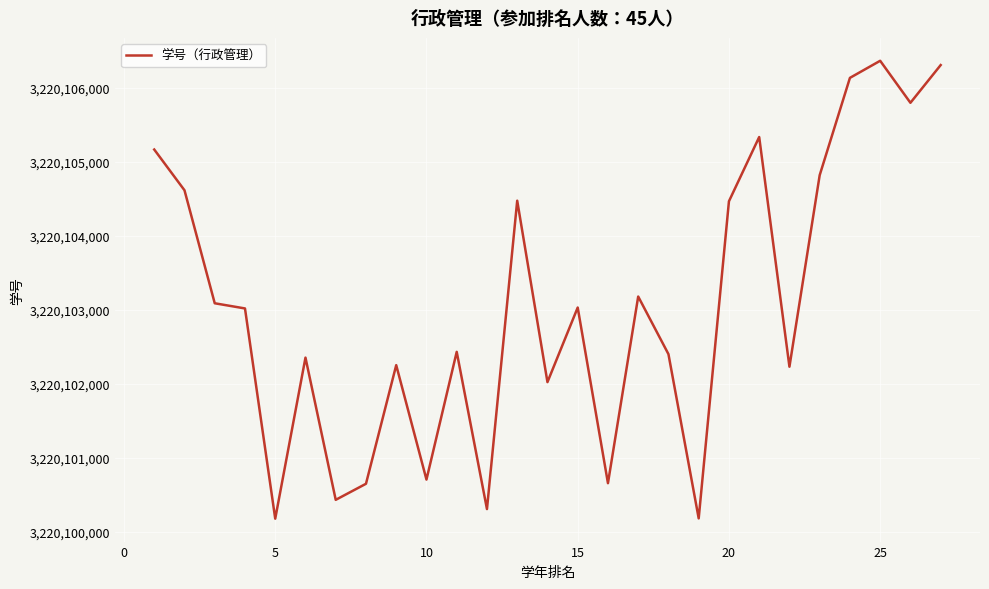

What is the minimum value shown in the chart?

3220100177